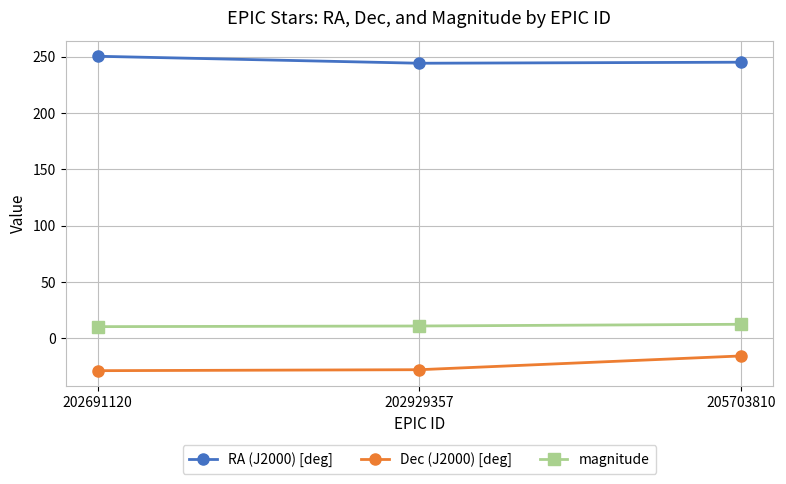

What is the minimum value shown in the chart?

-28.7